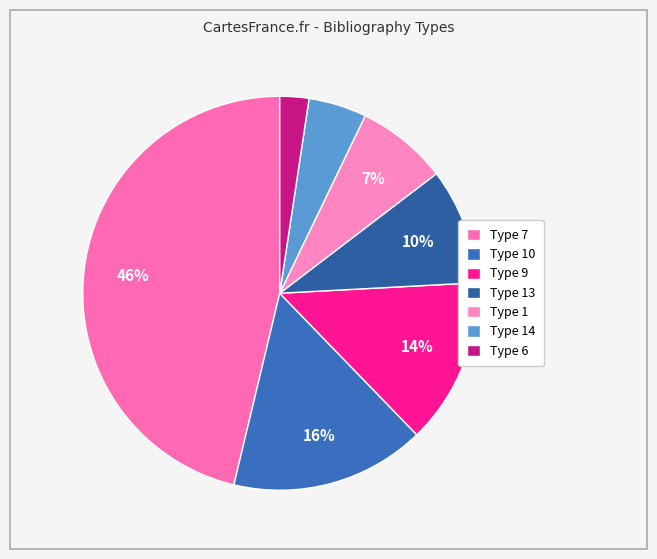

How many segments does this pie chart have?

7